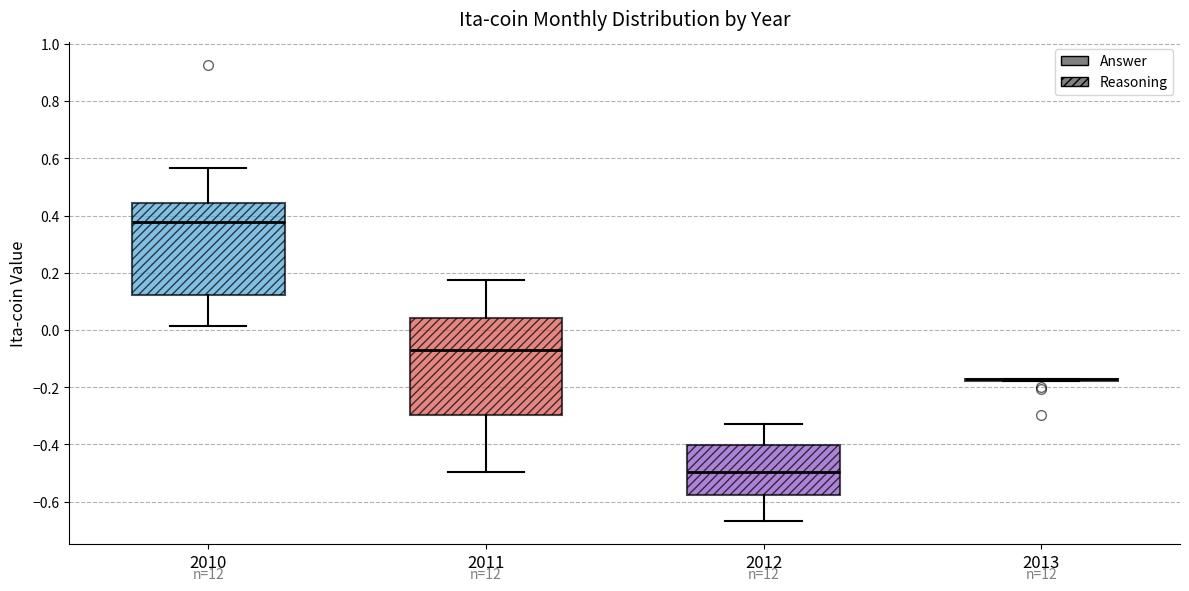

Reading left to right, transcribe this box plot: for each box, give where its median line is, the range the box spans, and where its two whiskers end, as read against the y-axis. The values are not printed on the chart, so give them approximately, as read against the axis.

2010: median 0.38, box 0.12 to 0.44, whiskers 0.02 to 0.56
2011: median -0.06, box -0.30 to 0.04, whiskers -0.50 to 0.18
2012: median -0.50, box -0.58 to -0.40, whiskers -0.66 to -0.34
2013: box collapsed to a line at -0.18, whiskers -0.18 to -0.18